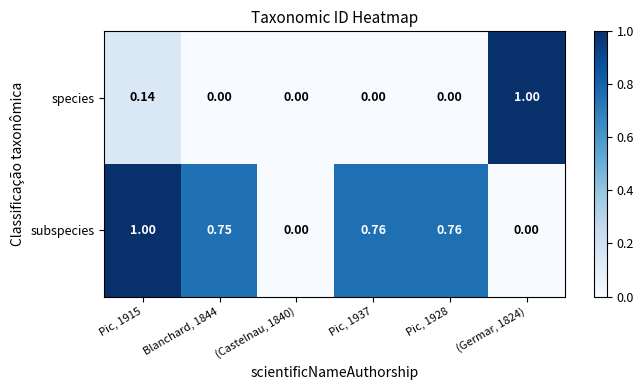

At Pic, 1915, list the series in order from smallest to largest.

species, subspecies